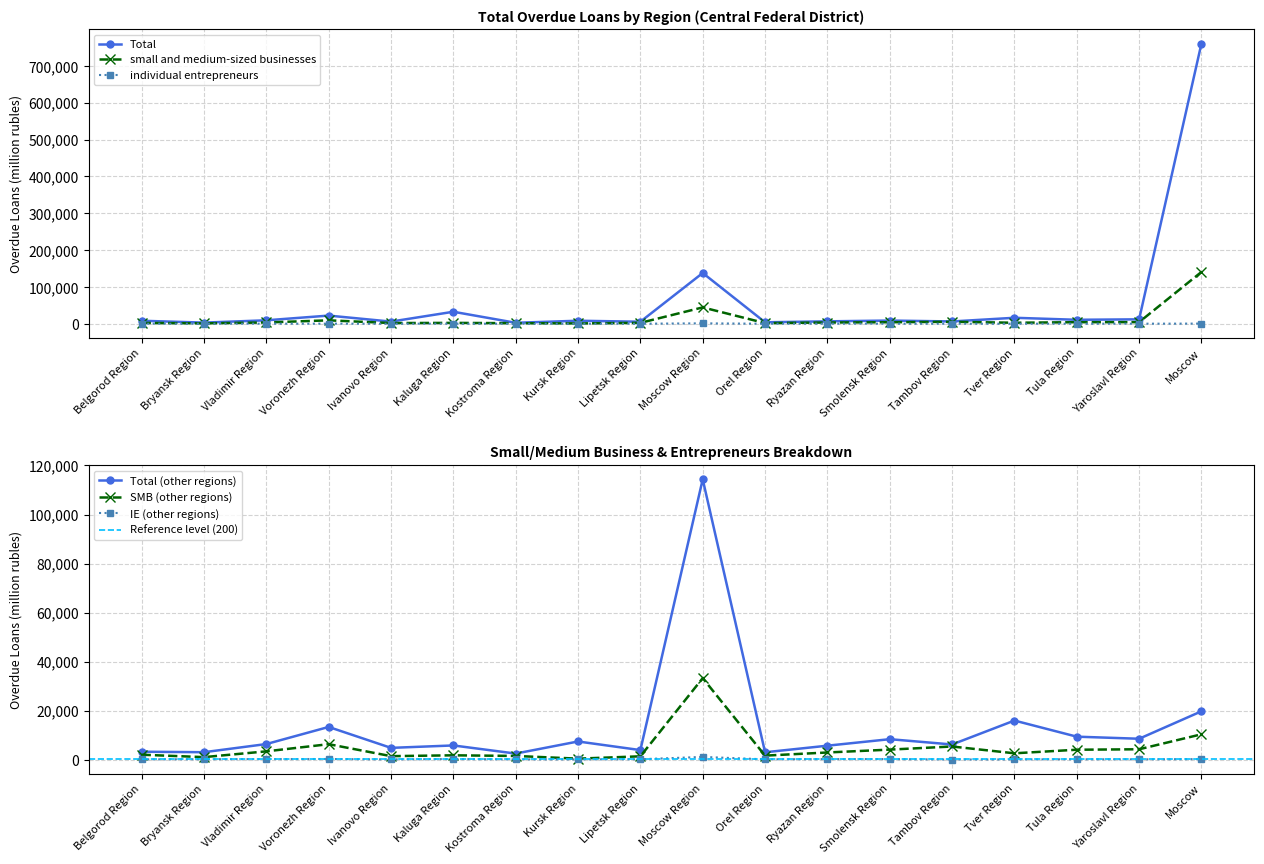

Reading left to right, list all the values displayed in this chart.

Total: 8146	3137	9401	22209	5864	32608	2623	8226	5540	137828	4002	6584	8710	6272	16255	10813	12054	760895
small and medium-sized businesses: 2346	1112	3532	9316	1958	2355	1590	964	2451	44438	1778	3415	4163	5409	2734	4275	4425	140702
individual entrepreneurs: 155	218	230	260	108	257	120	120	162	1117	129	275	231	47	90	159	145	470
Total (other regions): 3224	3033	6361	13334	4802	5791	2475	7408	3894	114353	3003	5693	8347	6181	15947	9370	8521	19726
SMB (other regions): 2006	1027	3381	6307	1426	1766	1504	403	1359	33255	1635	2919	4091	5361	2589	4045	4231	10340
IE (other regions): 107	171	227	260	97	256	93	101	162	1109	126	223	231	35	88	159	123	218